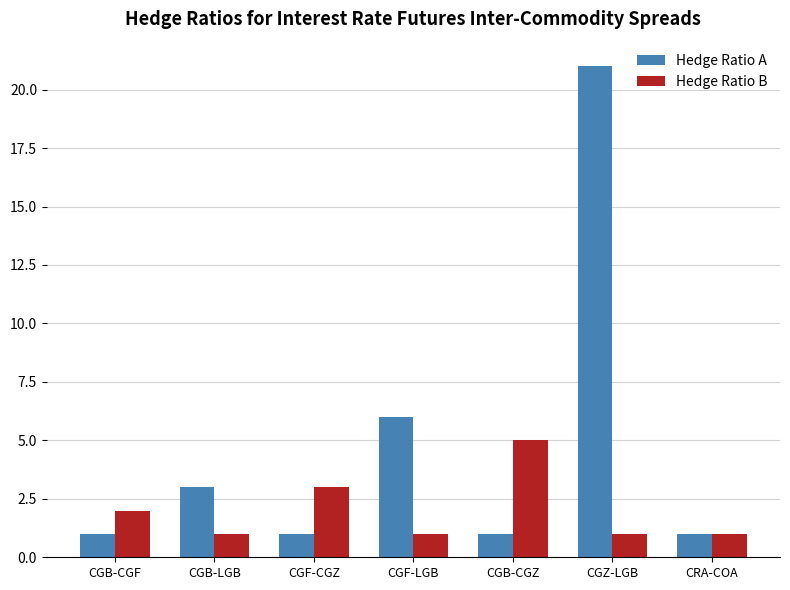

Reading right to left, transcribe all the data shown in this chart.

Hedge Ratio A: 1	21	1	6	1	3	1
Hedge Ratio B: 1	1	5	1	3	1	2